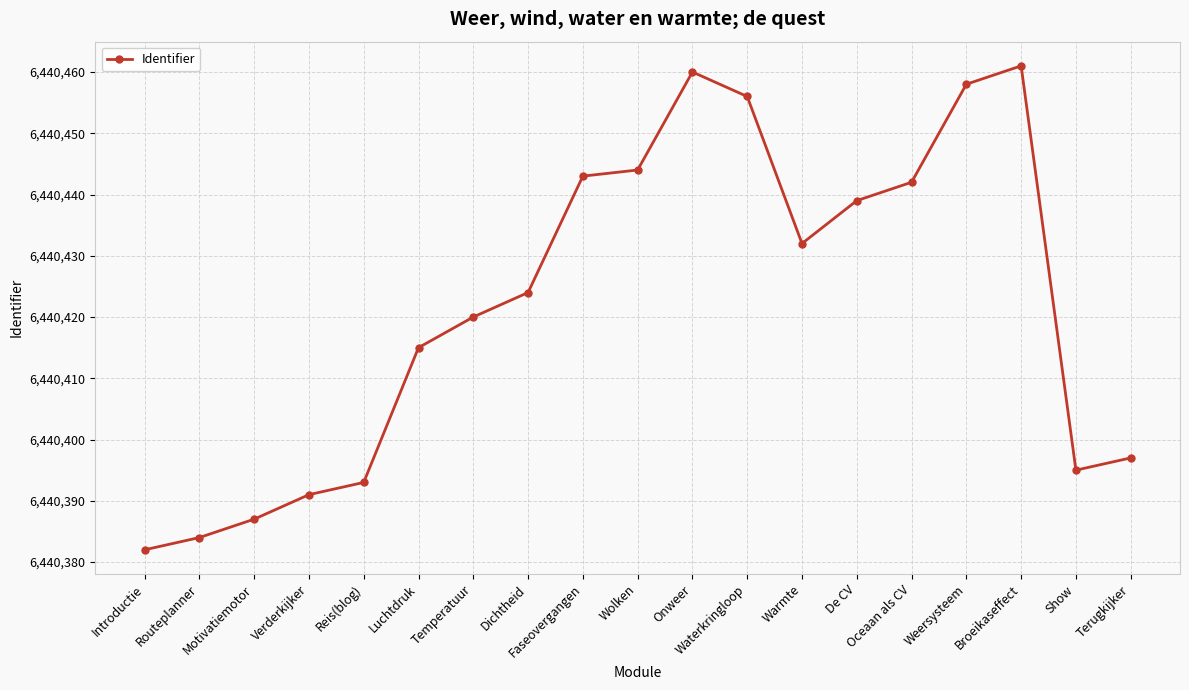

What is the difference between the maximum and minimum values?

79